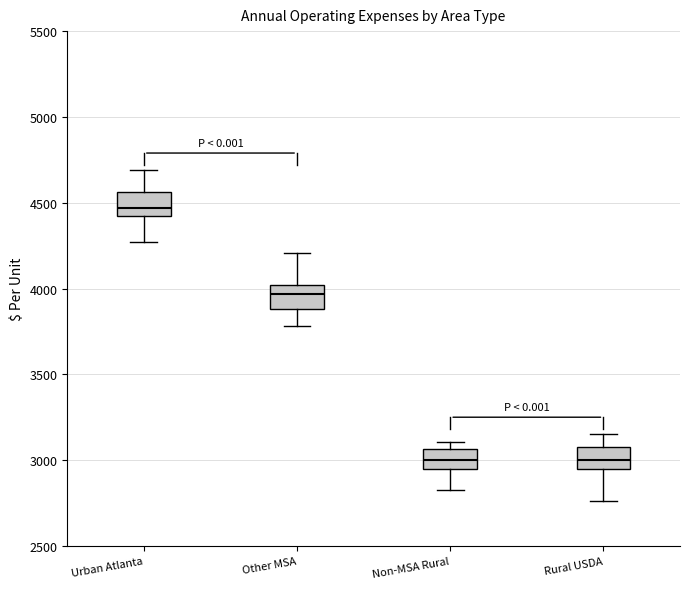

Reading left to right, transcribe this box plot: for each box, give where its median line is, the range the box spans, and where its two whiskers end, as read against the y-axis. The values are not printed on the chart, so give them approximately, as read against the axis.

Urban Atlanta: median 4450, box 4400 to 4550, whiskers 4250 to 4700
Other MSA: median 3950, box 3900 to 4000, whiskers 3800 to 4200
Non-MSA Rural: median 3000, box 2950 to 3050, whiskers 2800 to 3100
Rural USDA: median 3000, box 2950 to 3100, whiskers 2750 to 3150